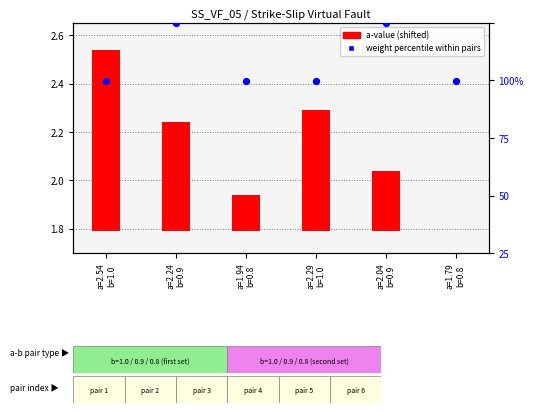

At which category is the sum across all series the highest?

a=2.24
b=0.9